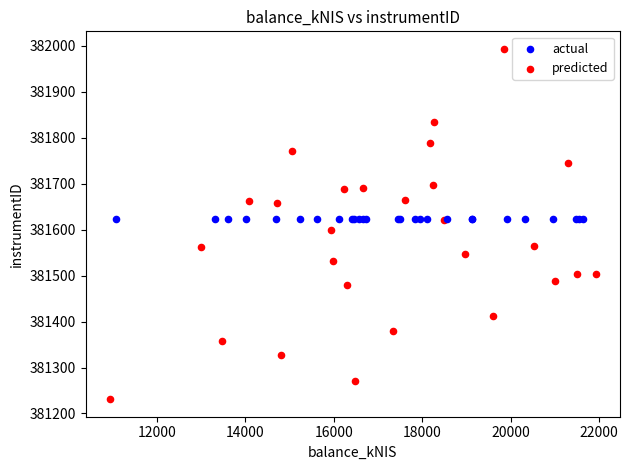

Which series contains the highest Y value?

predicted